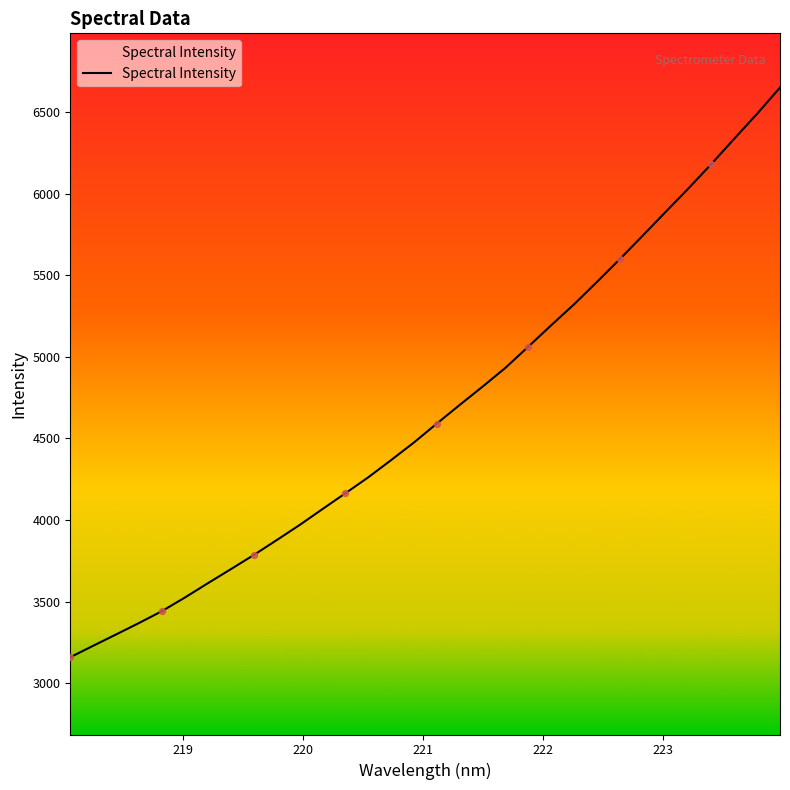

What is the smallest value displayed?

3158.6